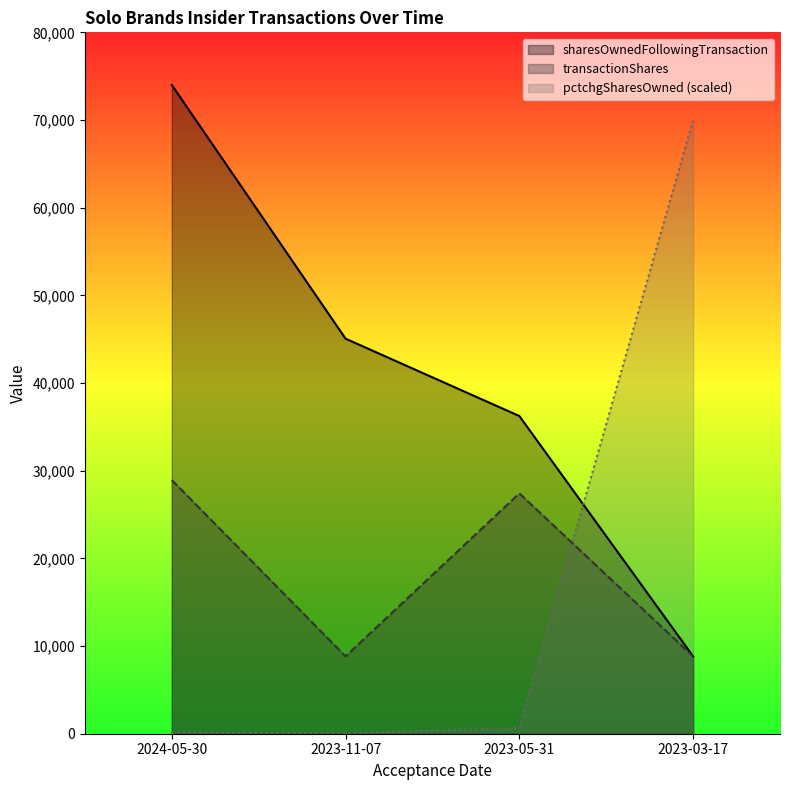

Is it true that transactionShares equals 5340.1 at 2023-03-17?

False